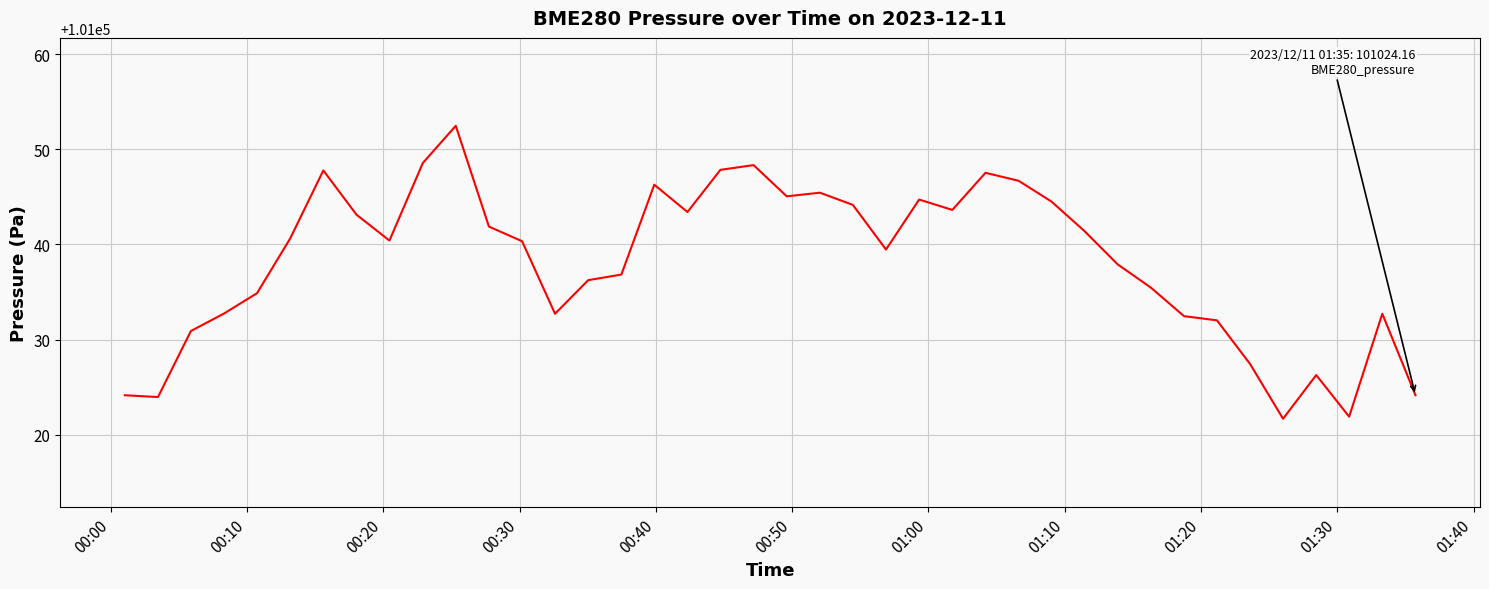

What is the maximum value shown in the chart?

101052.5